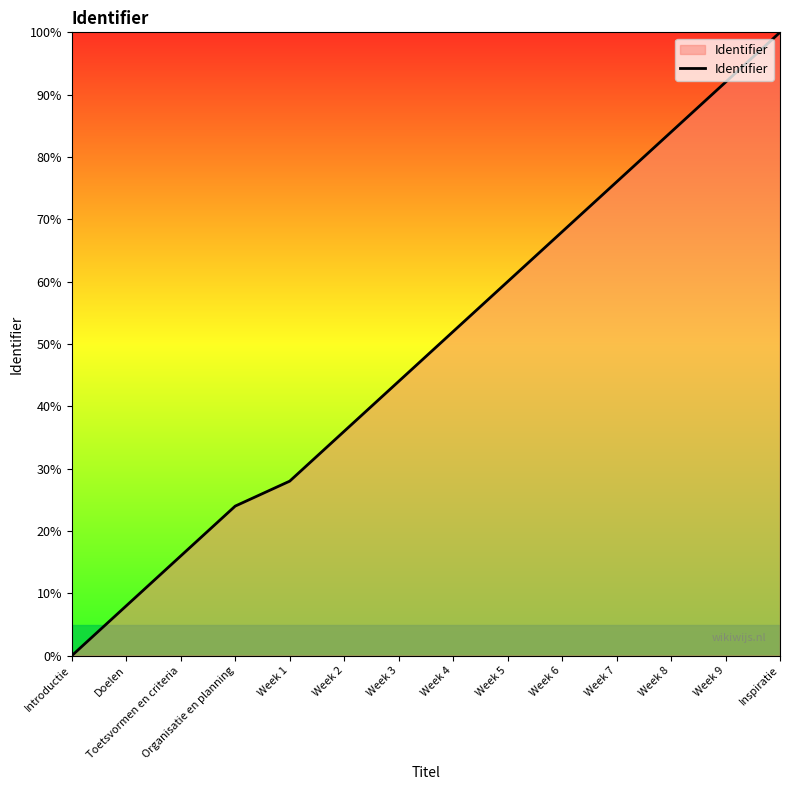

What is the difference between the values at Week 1 and Organisatie en planning?

4.0